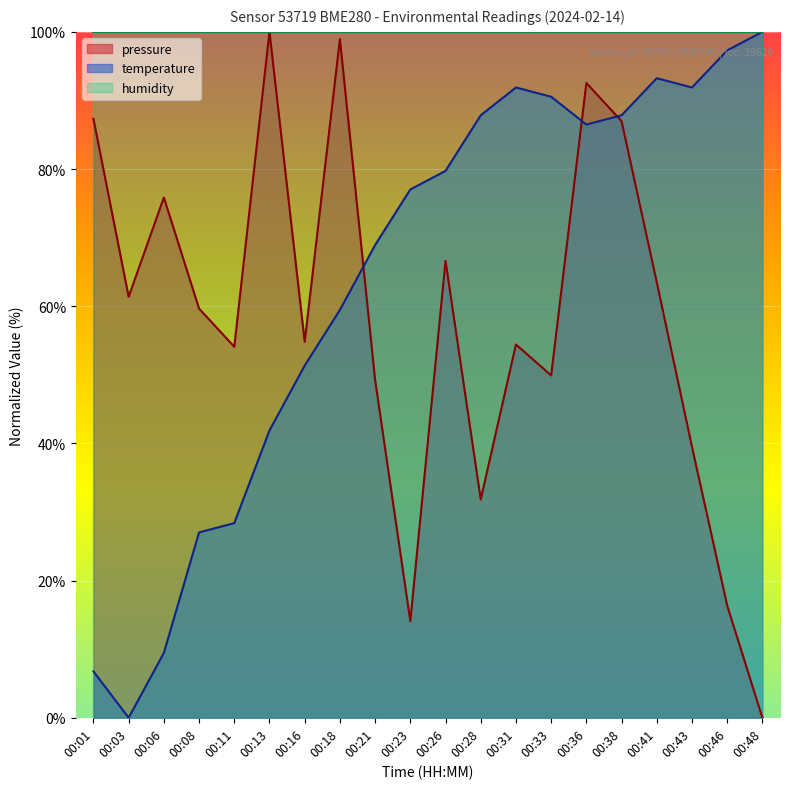

True or false: pressure has a value of 54.8 at 00:16.

True